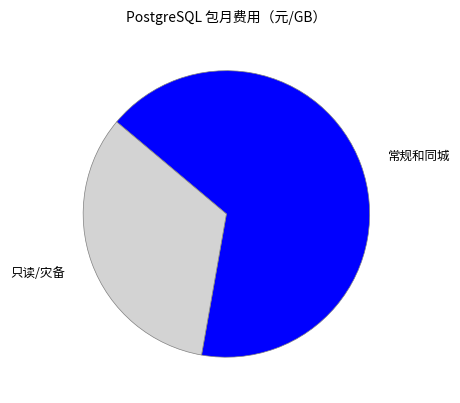

How many segments does this pie chart have?

2